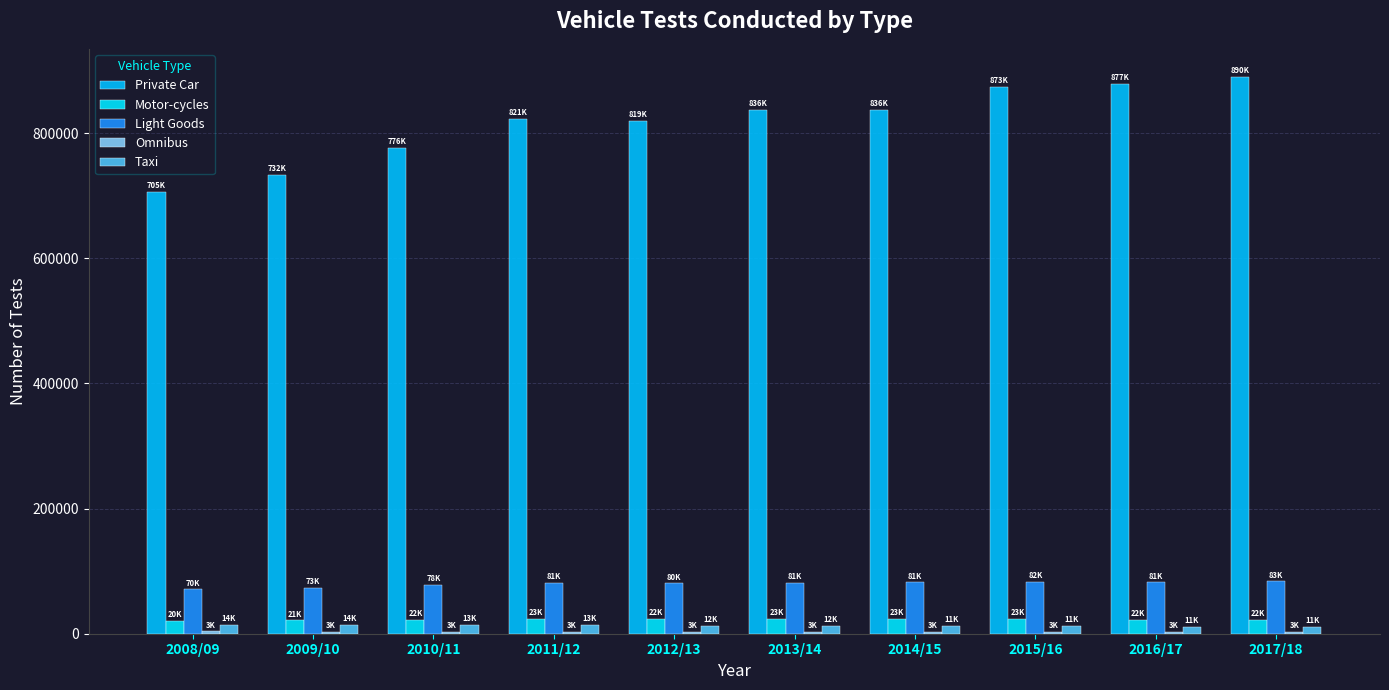

What is the value of the Private Car bar at the 6th from the left?

836210